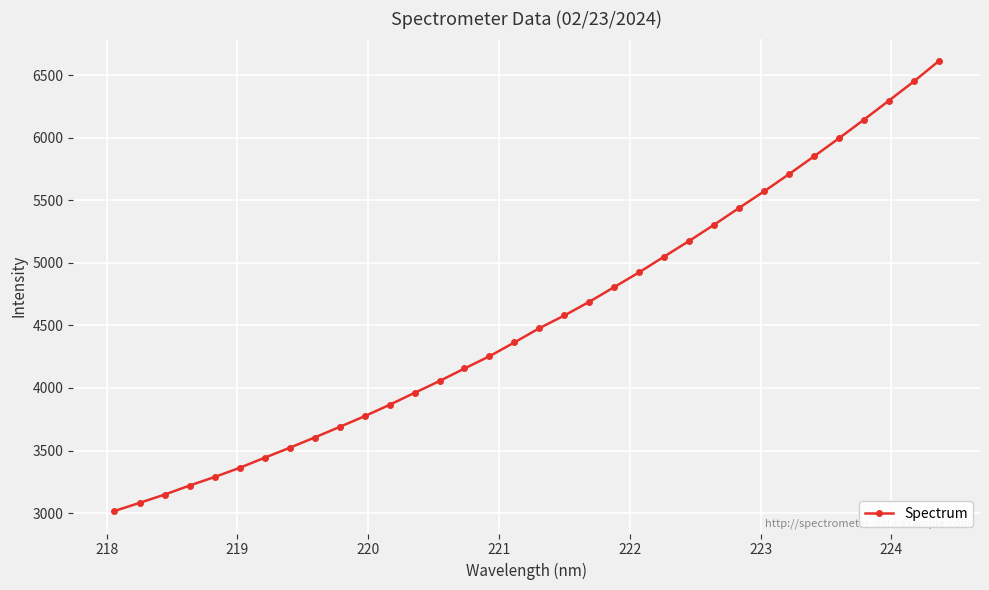

What is the difference between the second highest and second lowest values?

3369.1